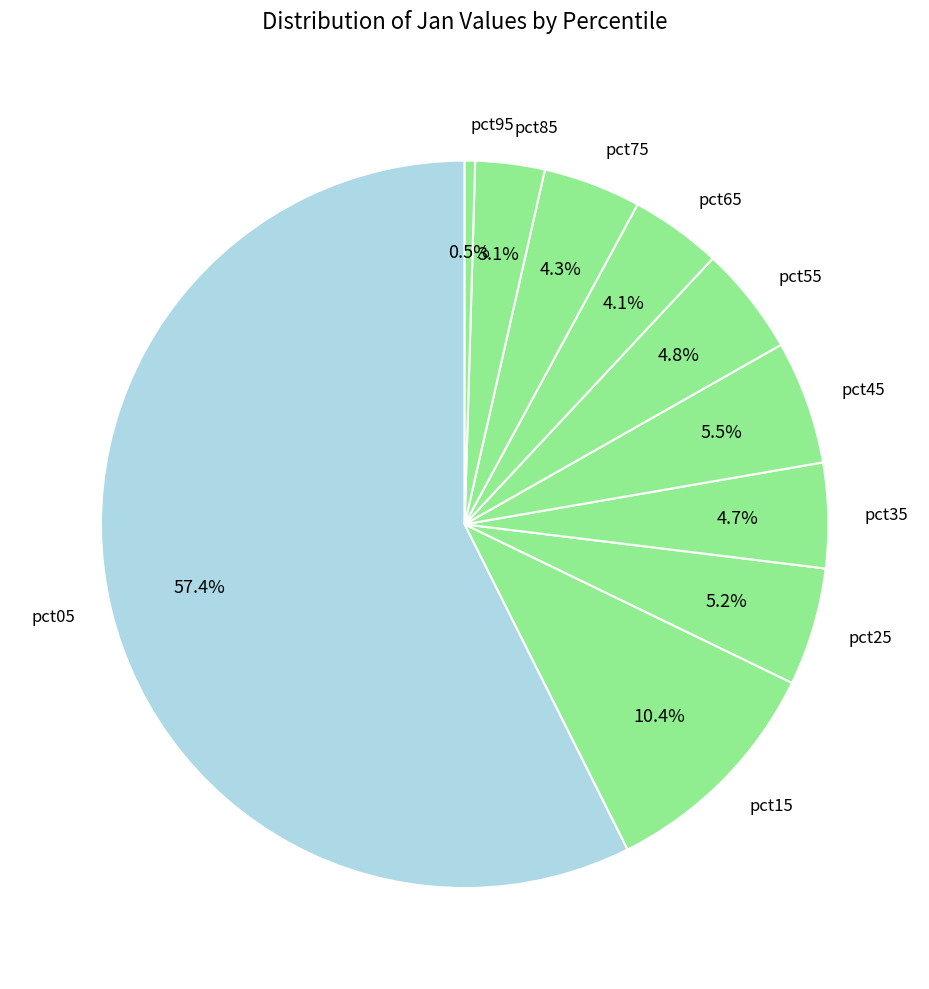

True or false: pct05 accounts for 57% of the total.

True